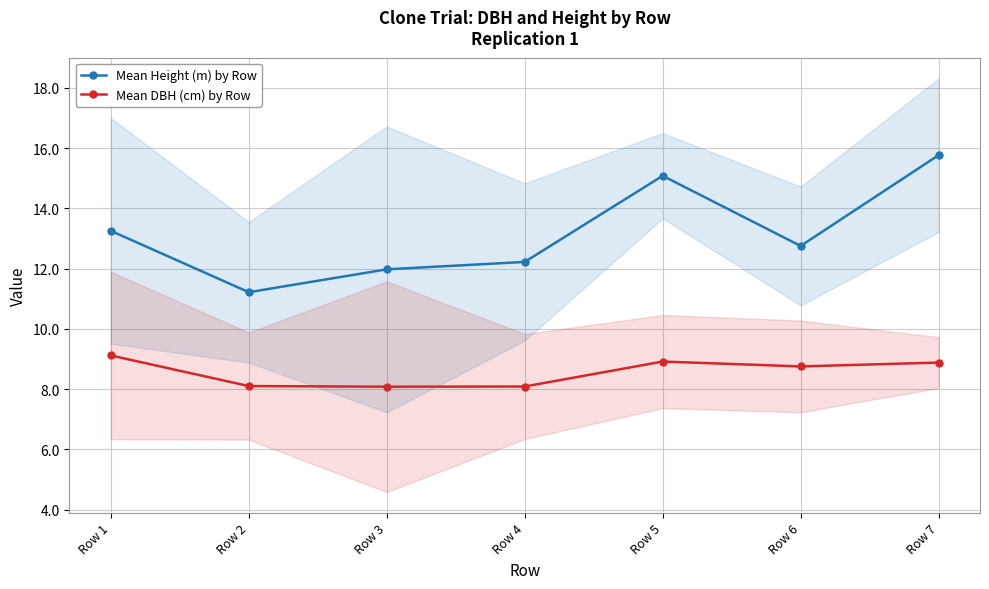

Which series changed the most between Row 1 and Row 3?

Mean Height (m) by Row